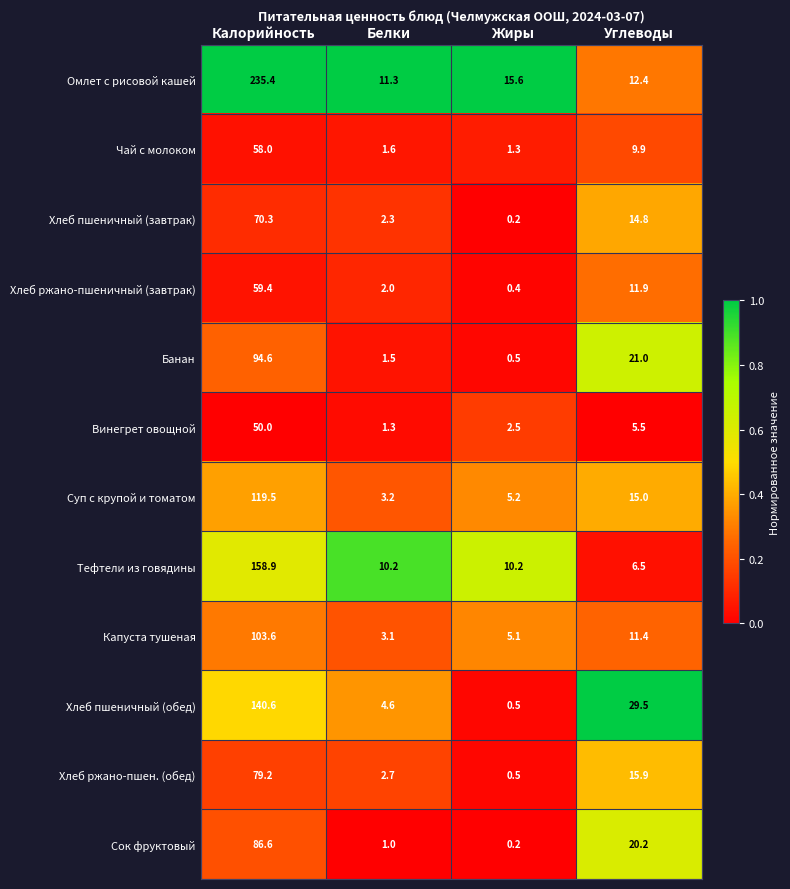

Rank the categories by Хлеб ржано-пшеничный (завтрак) value from lowest to highest.

Жиры, Белки, Углеводы, Калорийность